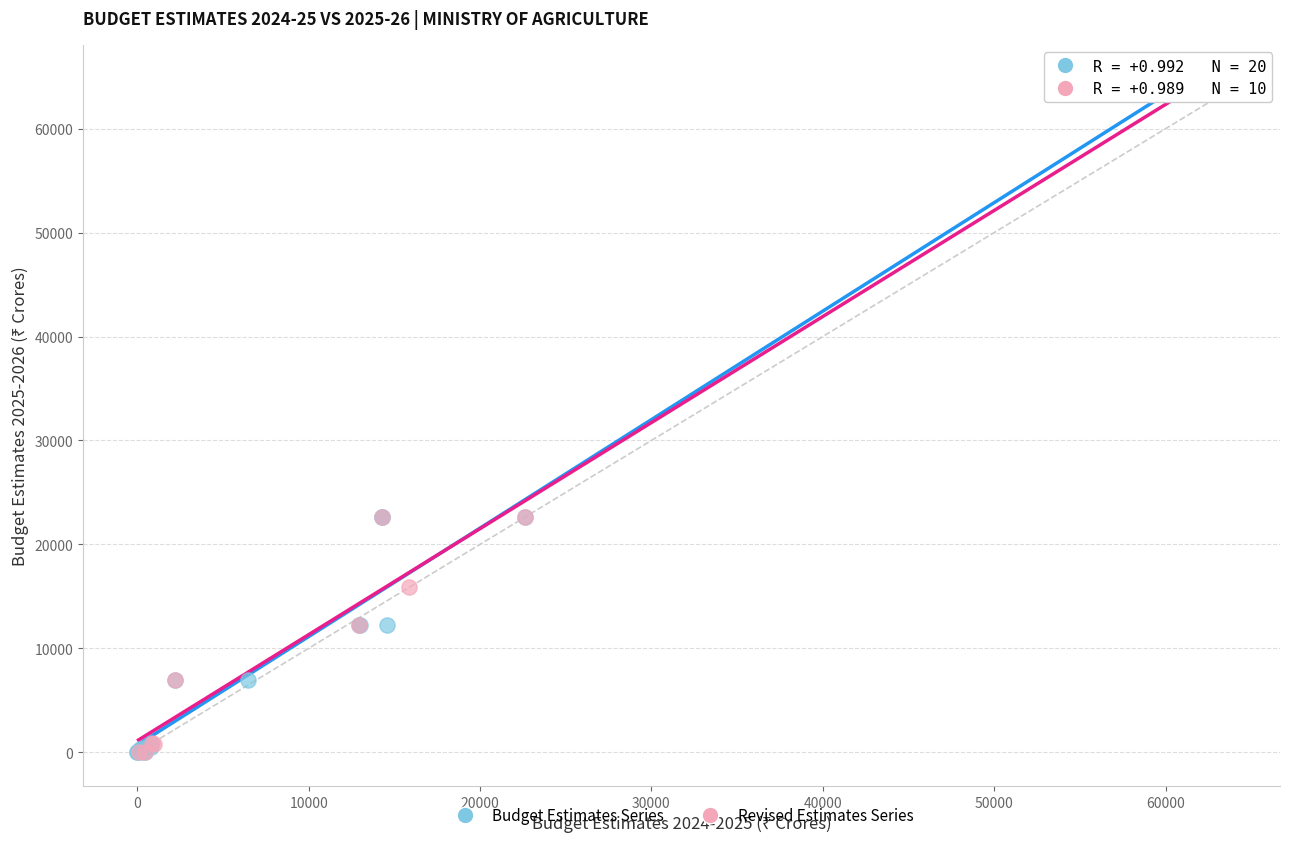

What are all the series names shown in the legend?

Budget Estimates Series, Revised Estimates Series